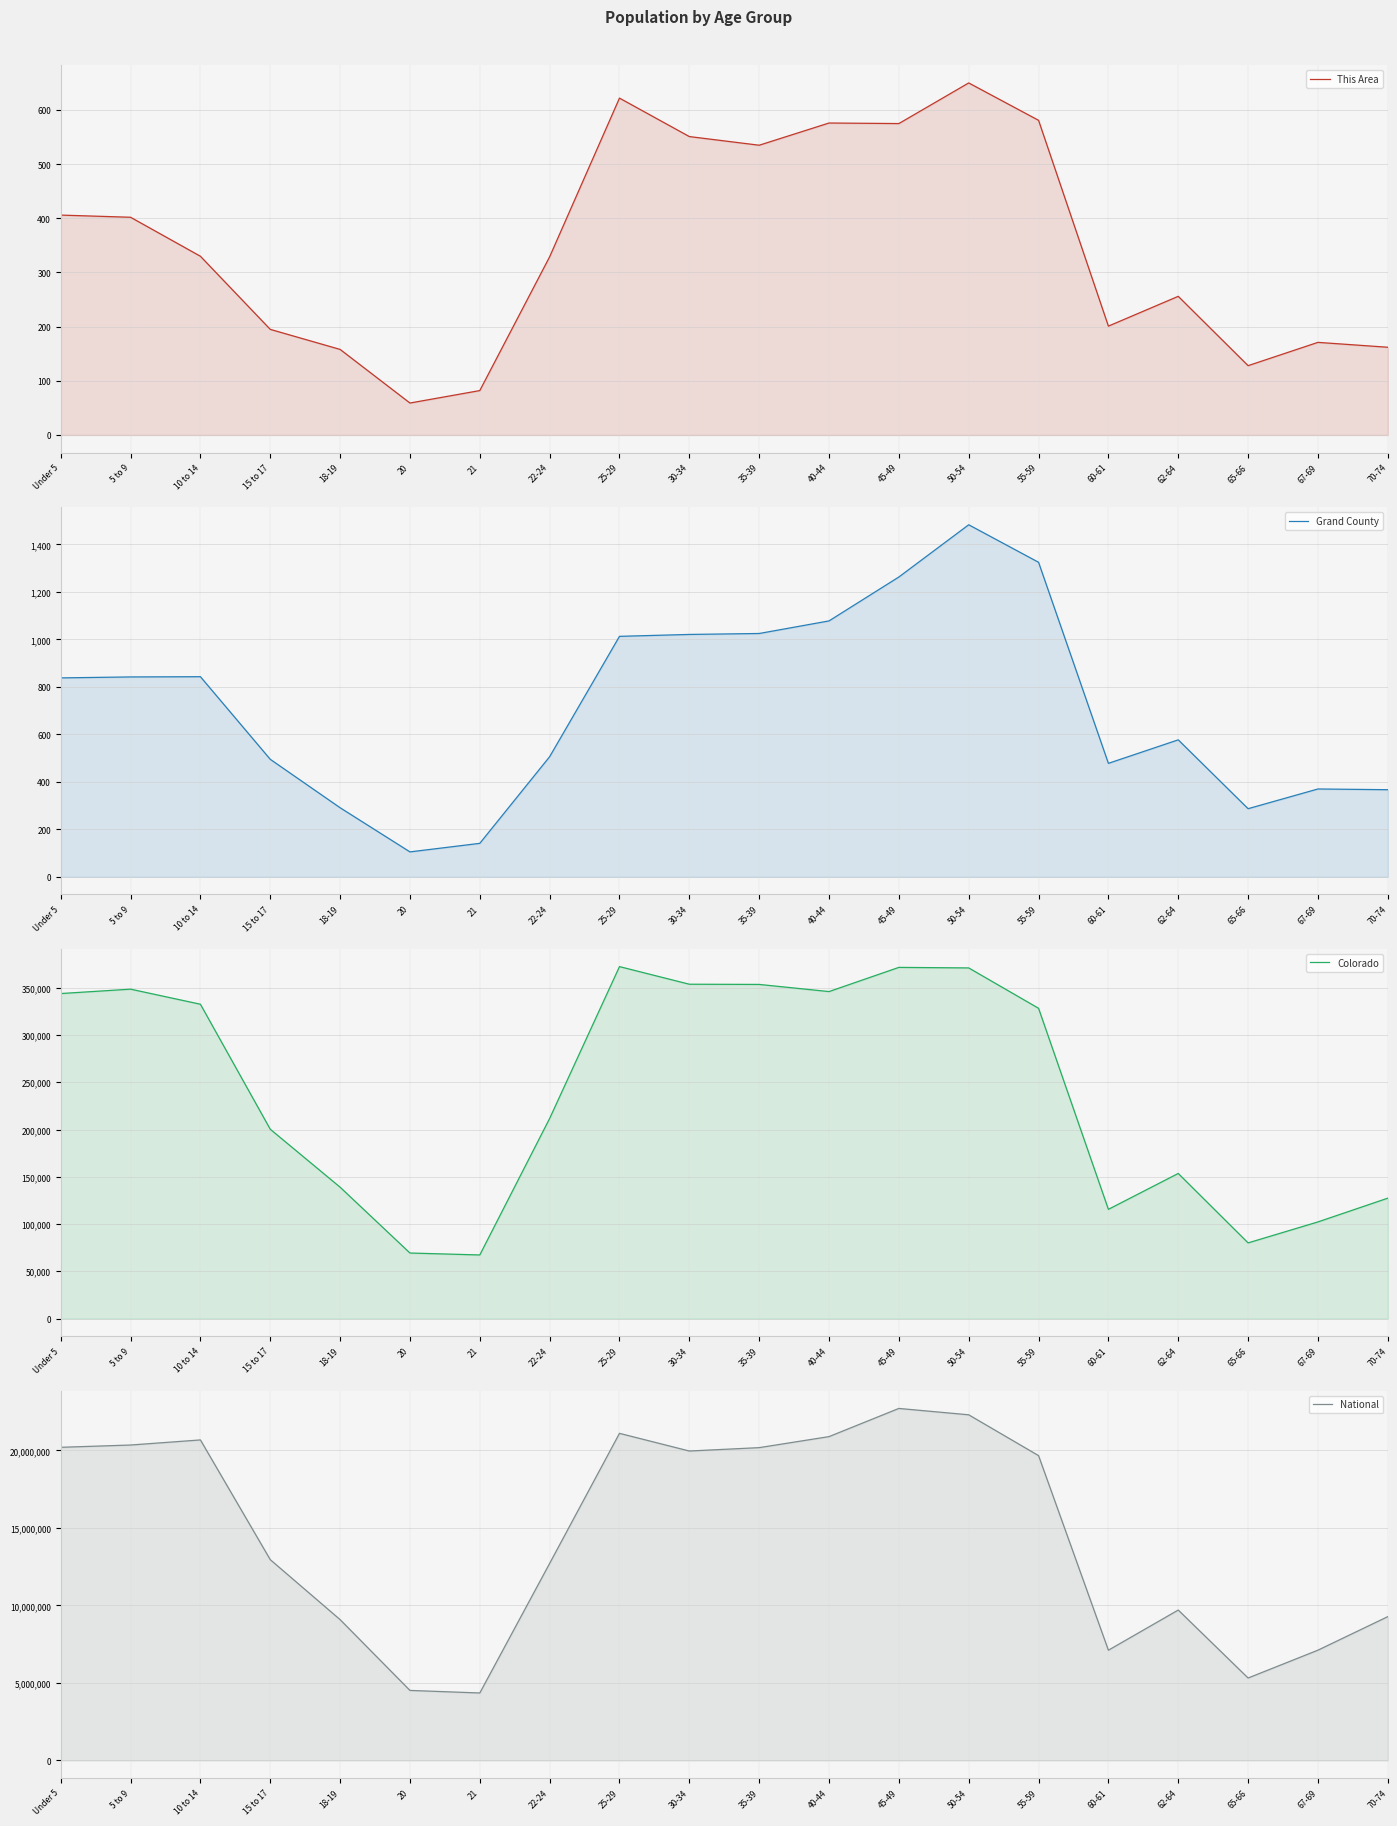

Reading left to right, what are all the values shown in this chart?

This Area: Under 5=406	5 to 9=402	10 to 14=330	15 to 17=195	18-19=158	20=59	21=82	22-24=329	25-29=622	30-34=551	35-39=535	40-44=576	45-49=575	50-54=650	55-59=581	60-61=201	62-64=256	65-66=128	67-69=171	70-74=162
Grand County: Under 5=838	5 to 9=842	10 to 14=843	15 to 17=495	18-19=291	20=105	21=141	22-24=506	25-29=1013	30-34=1021	35-39=1025	40-44=1078	45-49=1263	50-54=1483	55-59=1325	60-61=478	62-64=577	65-66=287	67-69=370	70-74=367
Colorado: Under 5=343960	5 to 9=348603	10 to 14=332654	15 to 17=200392	18-19=139083	20=69437	21=67385	22-24=211793	25-29=372459	30-34=353819	35-39=353605	40-44=346039	45-49=371635	50-54=371063	55-59=328364	60-61=115654	62-64=153626	65-66=80153	67-69=102339	70-74=127468
National: Under 5=20201362	5 to 9=20348657	10 to 14=20677194	15 to 17=12954254	18-19=9086089	20=4519129	21=4354294	22-24=12712576	25-29=21101849	30-34=19962099	35-39=20179642	40-44=20890964	45-49=22708591	50-54=22298125	55-59=19664805	60-61=7113727	62-64=9704197	65-66=5319902	67-69=7115361	70-74=9278166